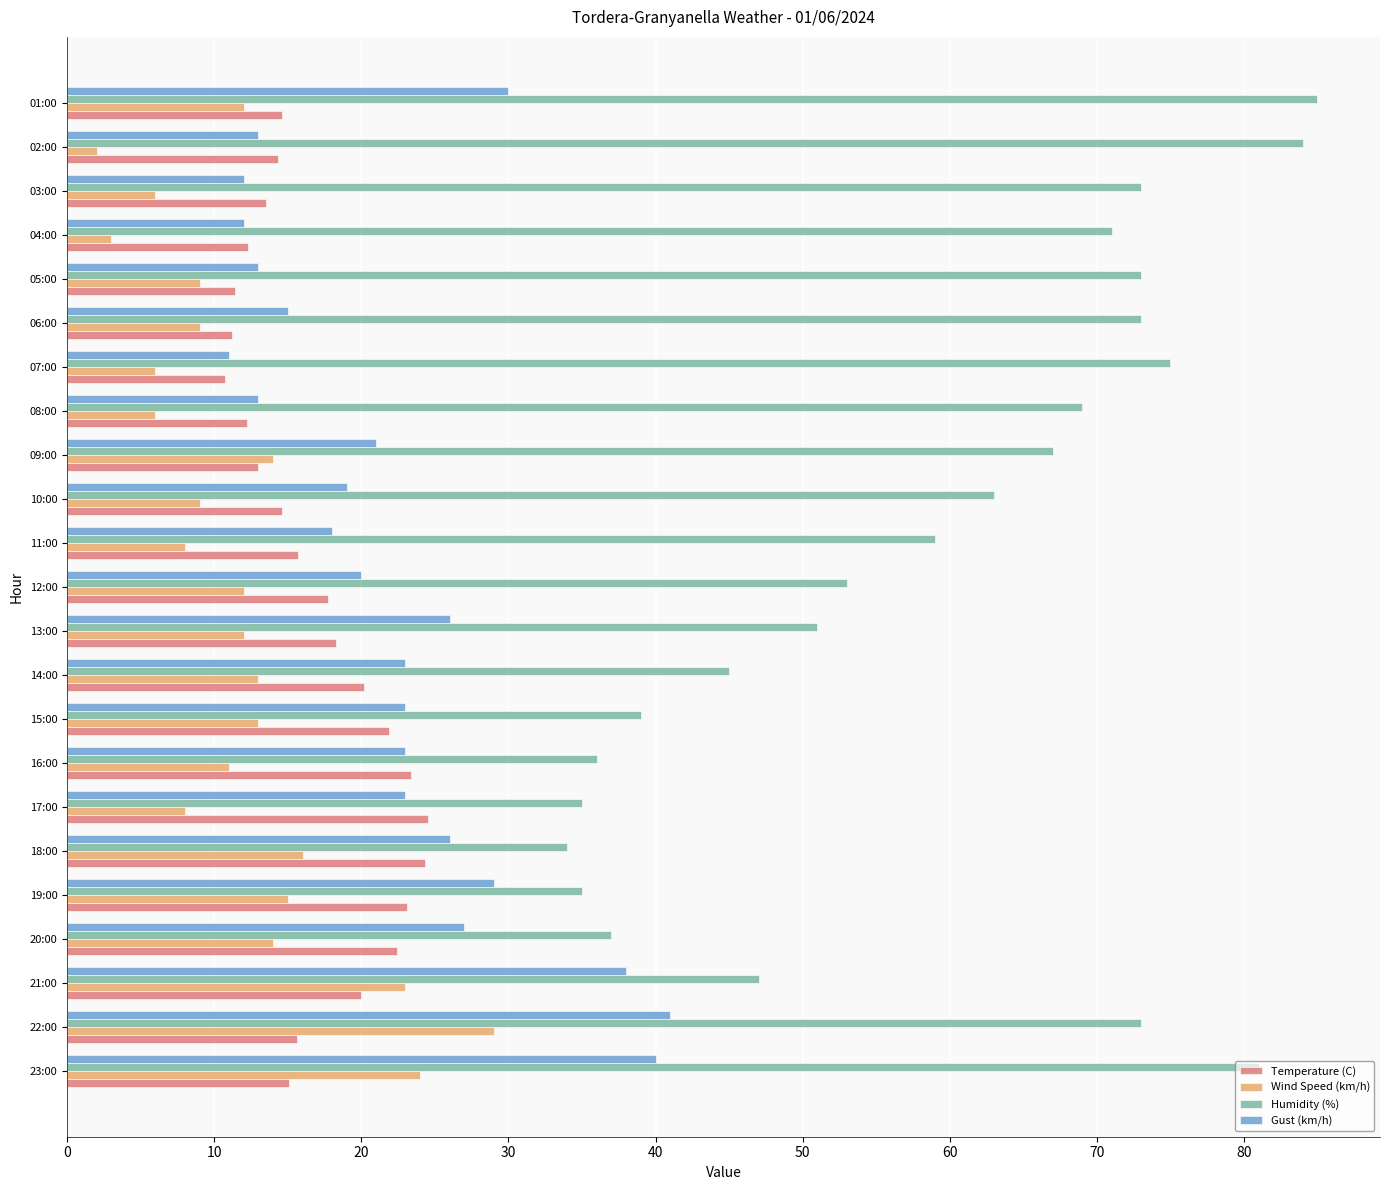

Between 15:00 and 08:00, which series saw the biggest shift?

Humidity (%)